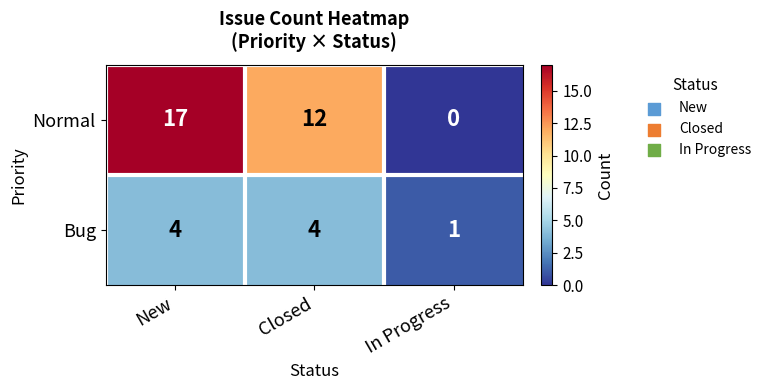

How many categories are shown in the chart?

3